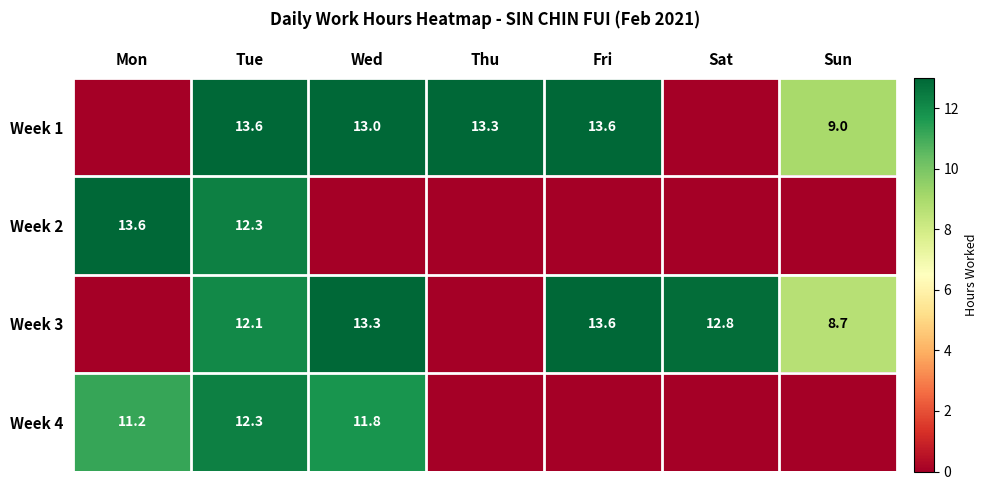

Is the value of Week 3 at Sat greater than the value of Week 2 at Mon?

No